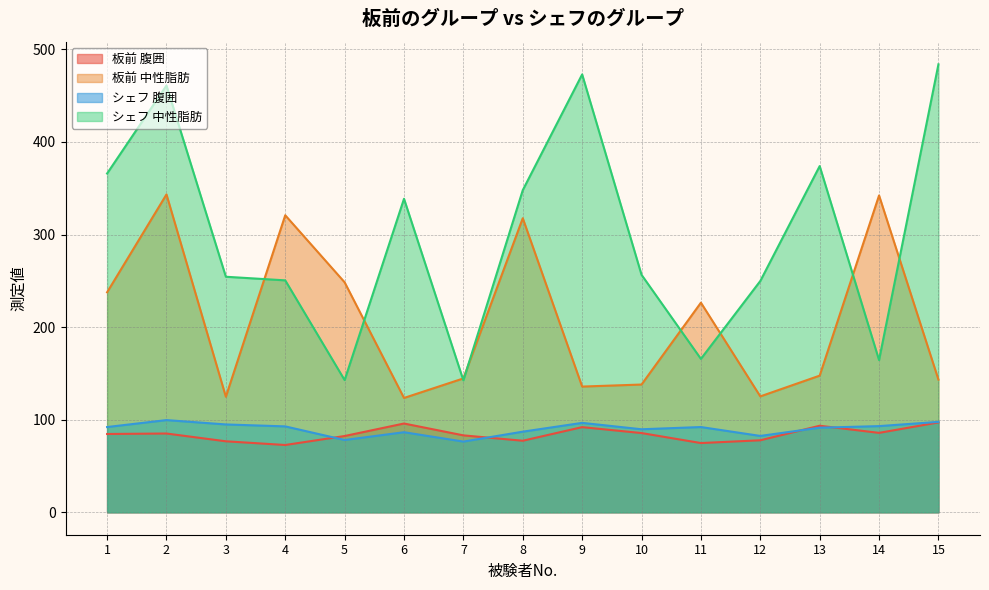

Is it true that 板前 中性脂肪 equals 343.3 at 2?

True